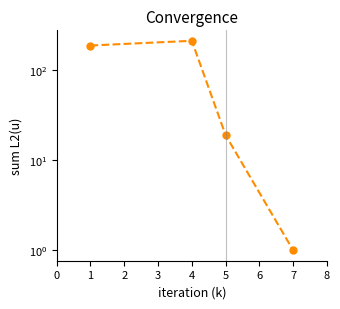

How many data points does each series have?

4